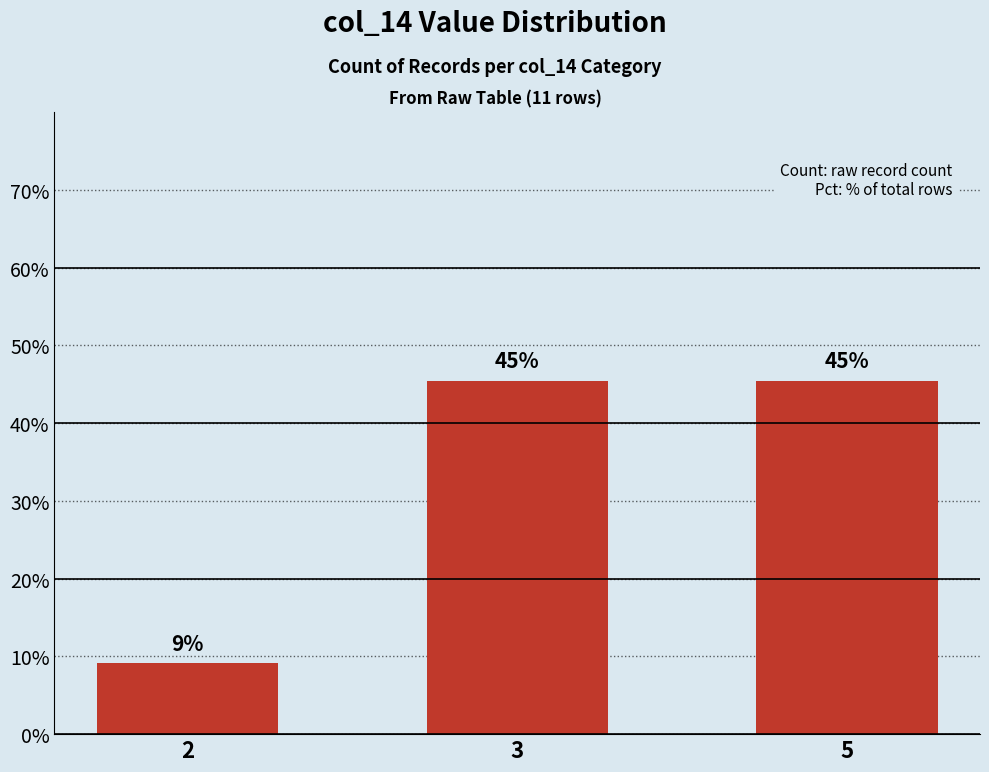

How many bars are there in total?

3